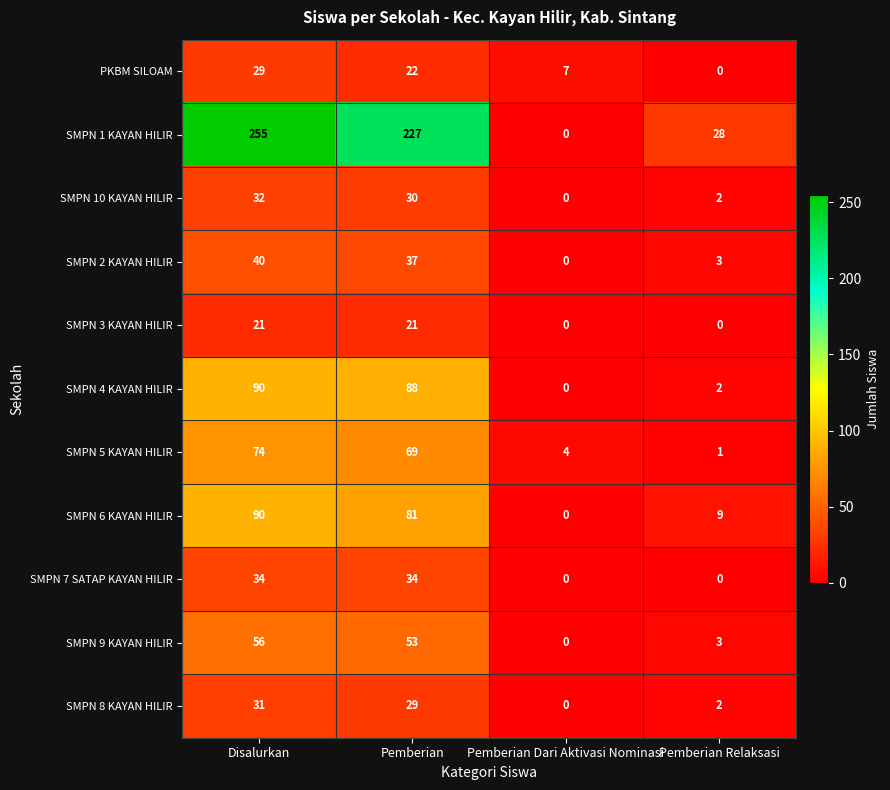

List the labels in order of SMPN 5 KAYAN HILIR value, largest first.

Disalurkan, Pemberian, Pemberian Dari Aktivasi Nominasi, Pemberian Relaksasi